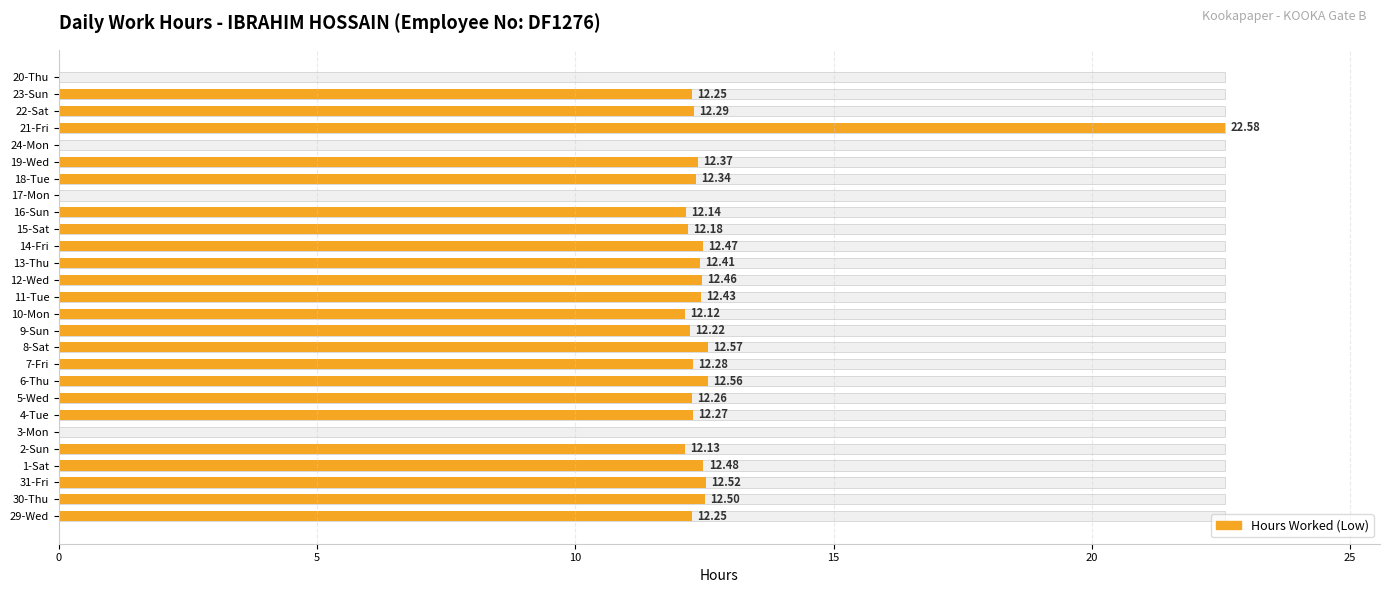

What is the difference between the second highest and second lowest values?

12.6